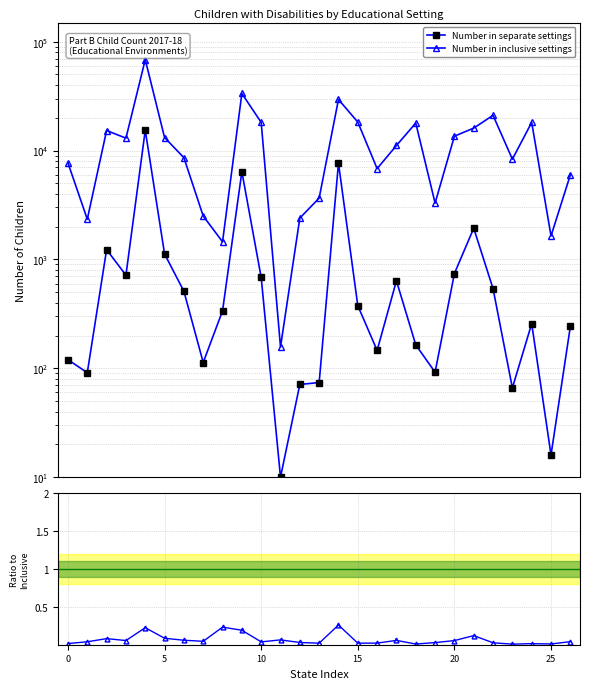

What is the difference between the maximum and minimum values in the Ratio separate/inclusive series?

0.3